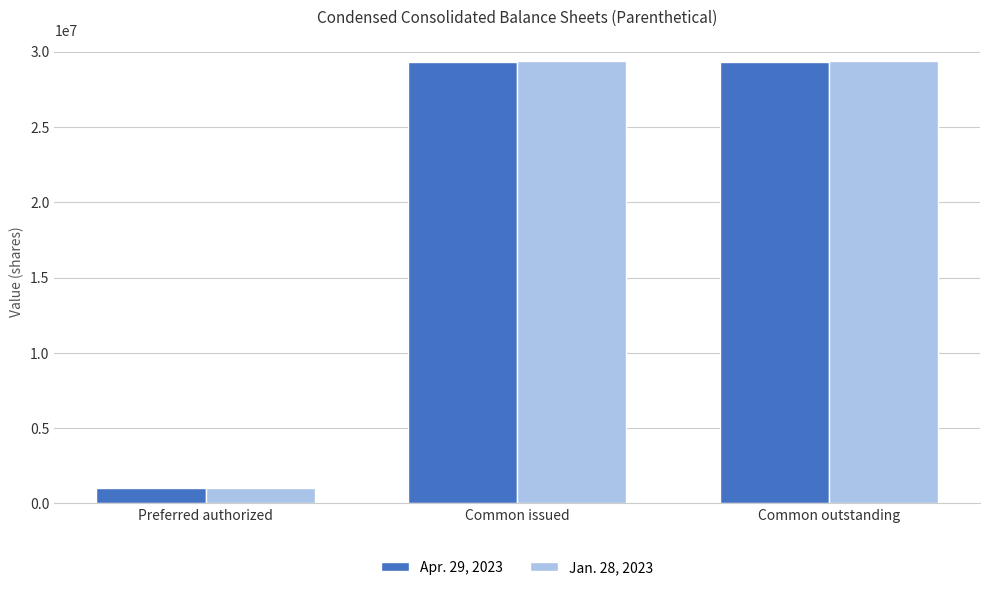

List the series in order of their peak value, highest first.

Jan. 28, 2023, Apr. 29, 2023